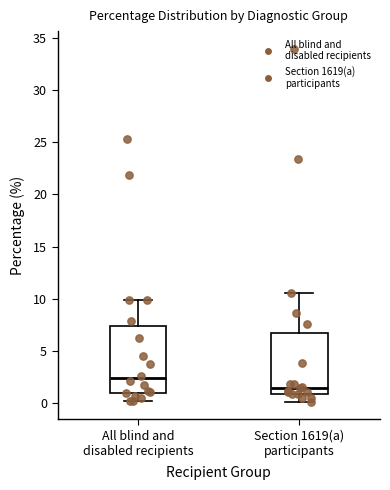

Where does the upper whisker of the box for All blind and disabled recipients end on the y-axis? The values are not printed on the chart, so give them approximately, as read against the axis.

10.0